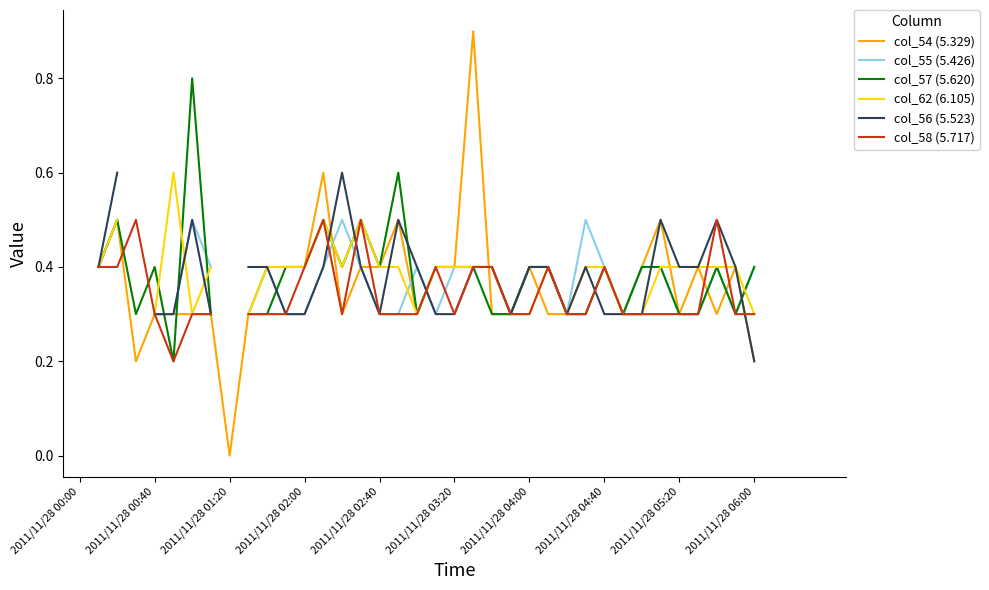

How many positive values does the col_62 (6.105) series have?

35